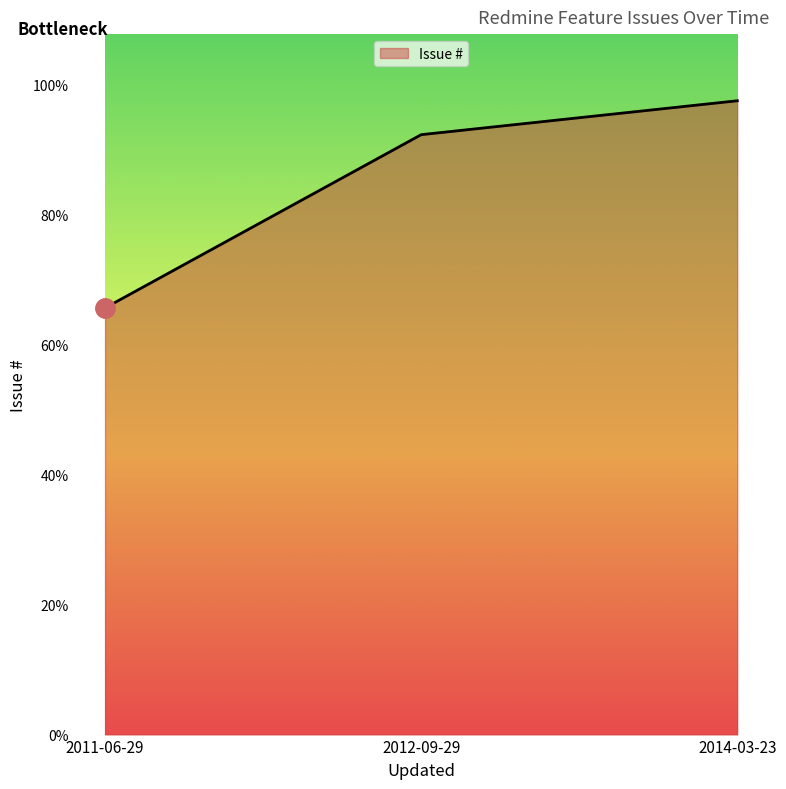

The value at 2014-03-23 is 12668. True or false?

True